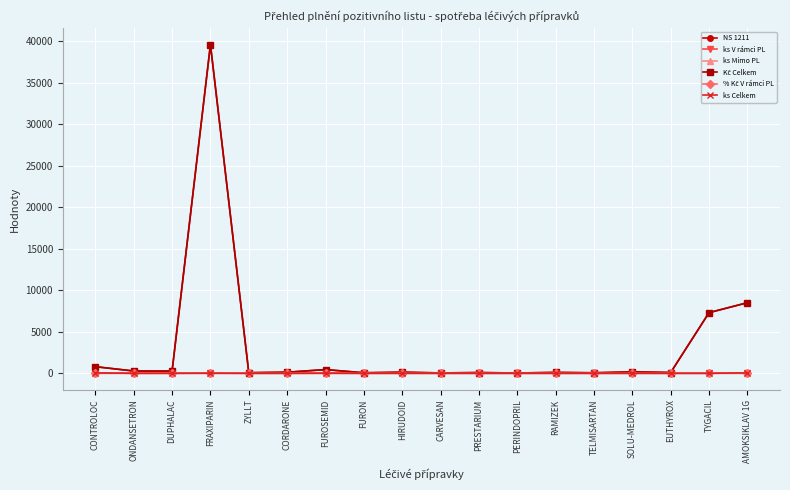

At which label is NS 1211 closest to 19817?

AMOKSIKLAV 1G